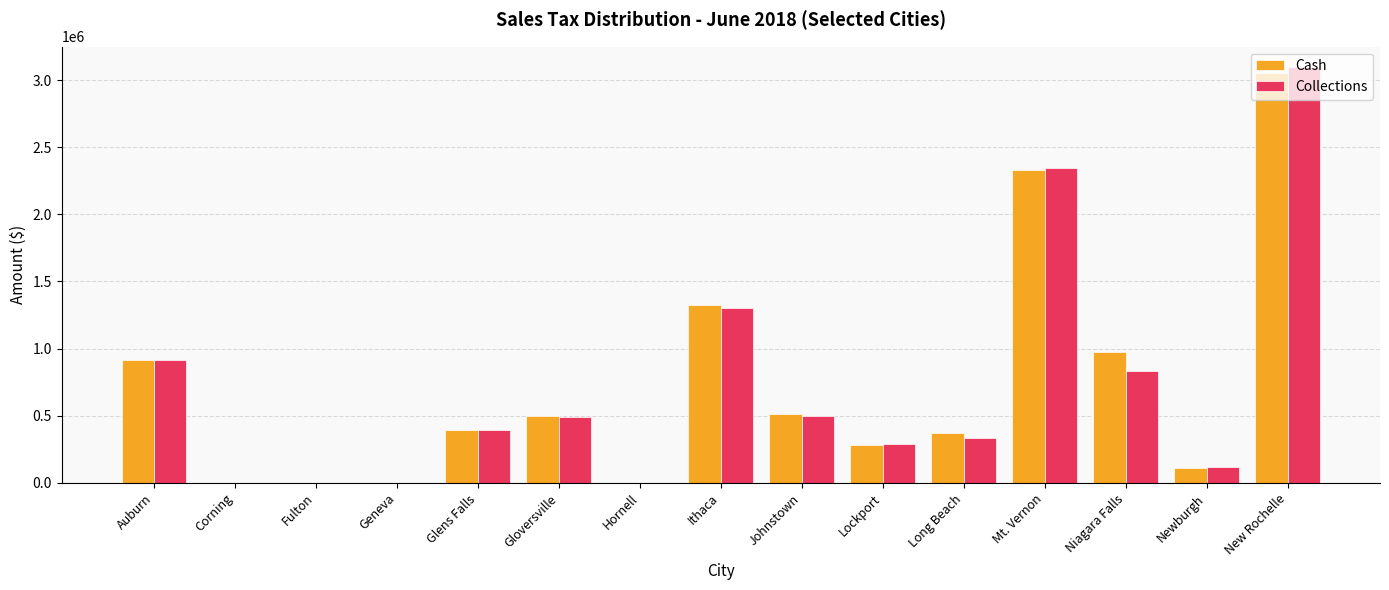

What is the highest value of the Cash series?

3054241.7